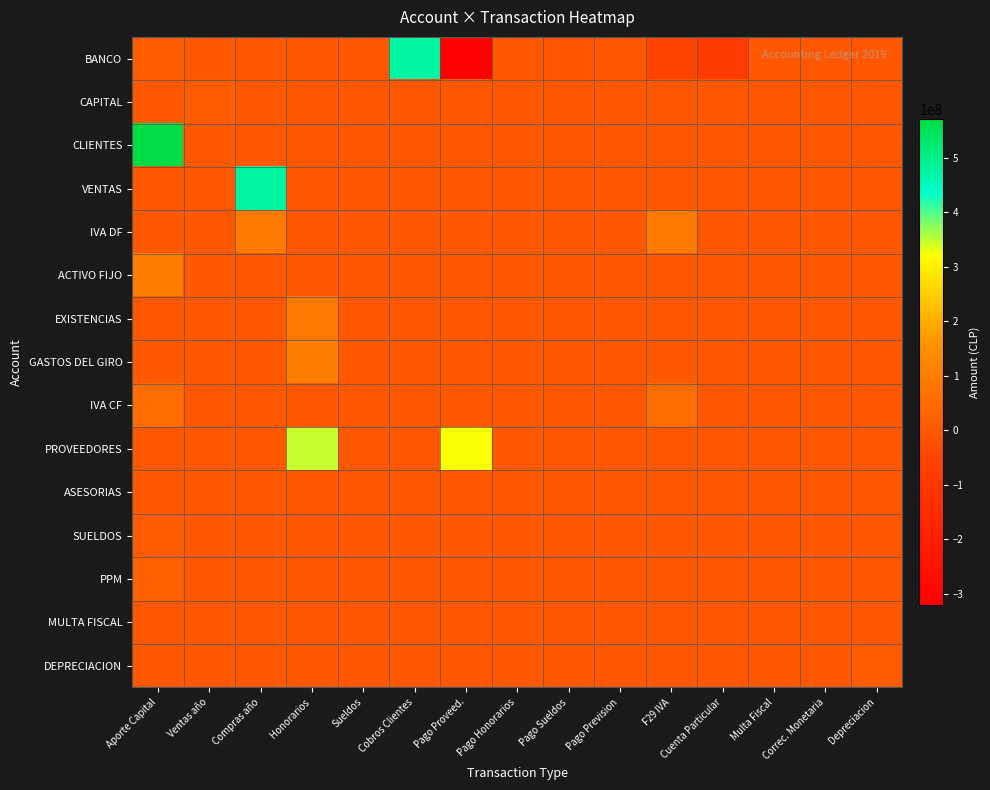

Which series changed the most between Cobros Clientes and Correc. Monetaria?

BANCO